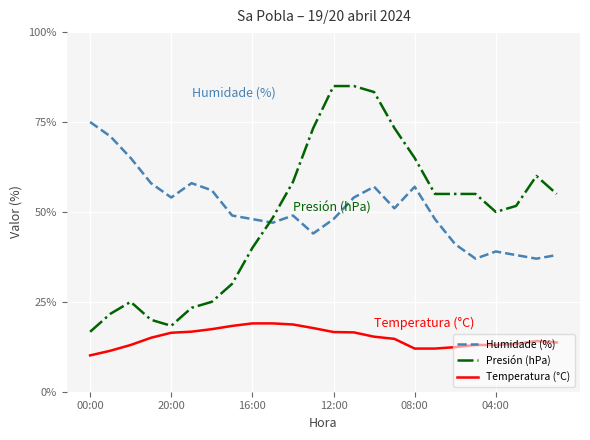

What is the maximum value shown in the chart?

85.0